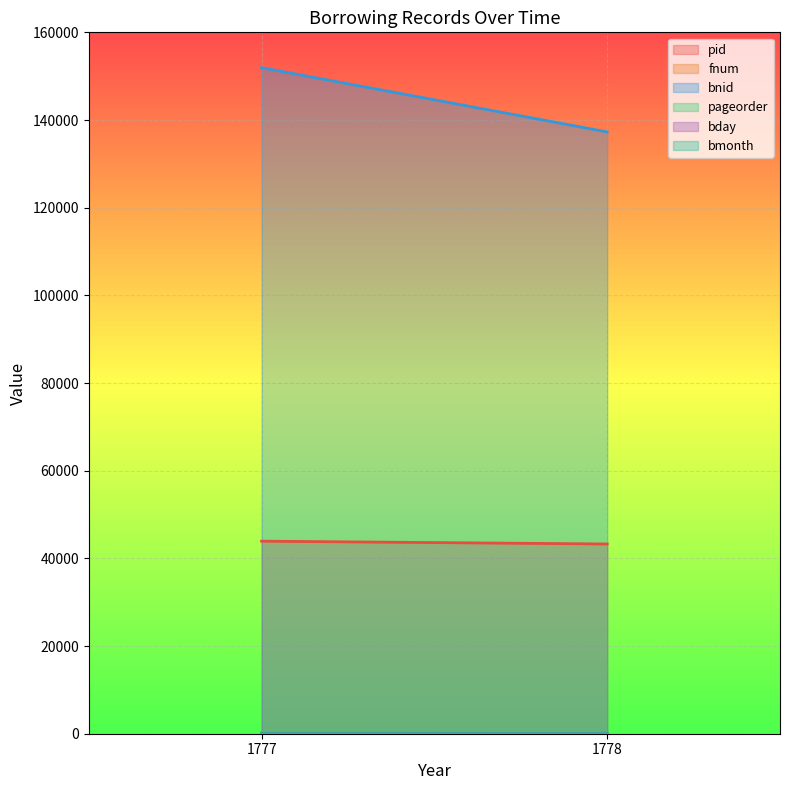

At which category is the sum across all series the highest?

1777